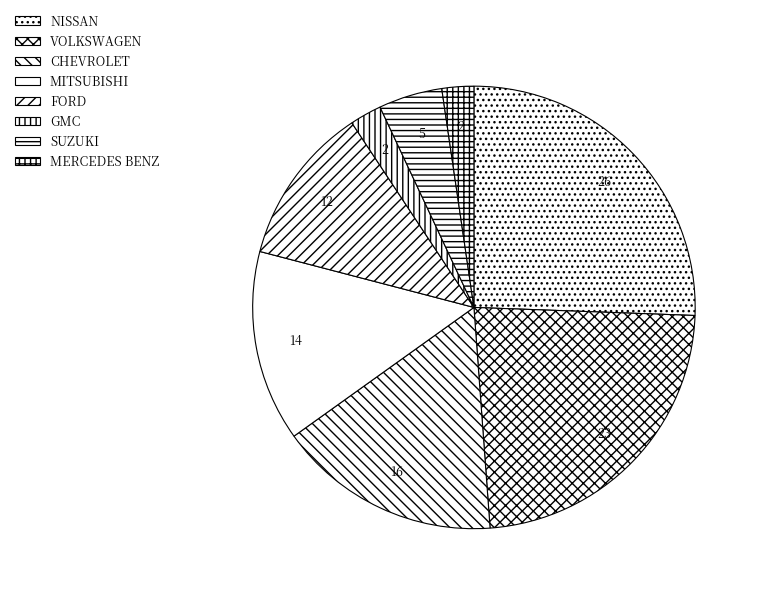

Count the number of slices in the pie.

8